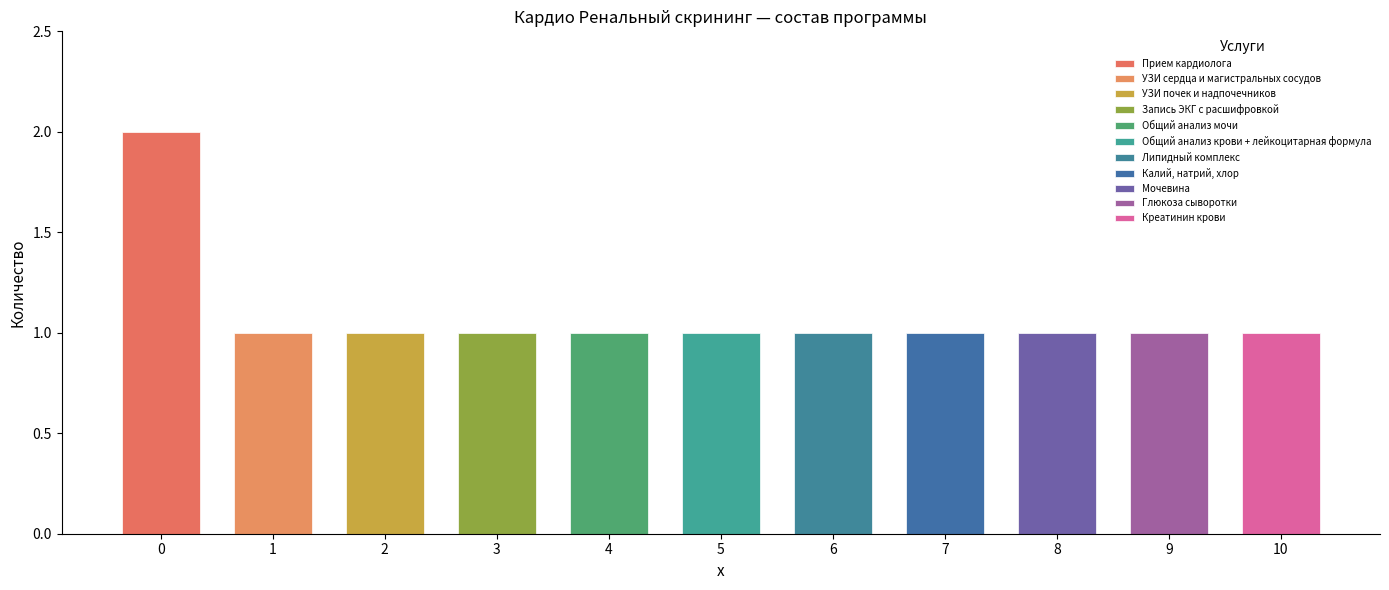

What is the maximum value shown in the chart?

2